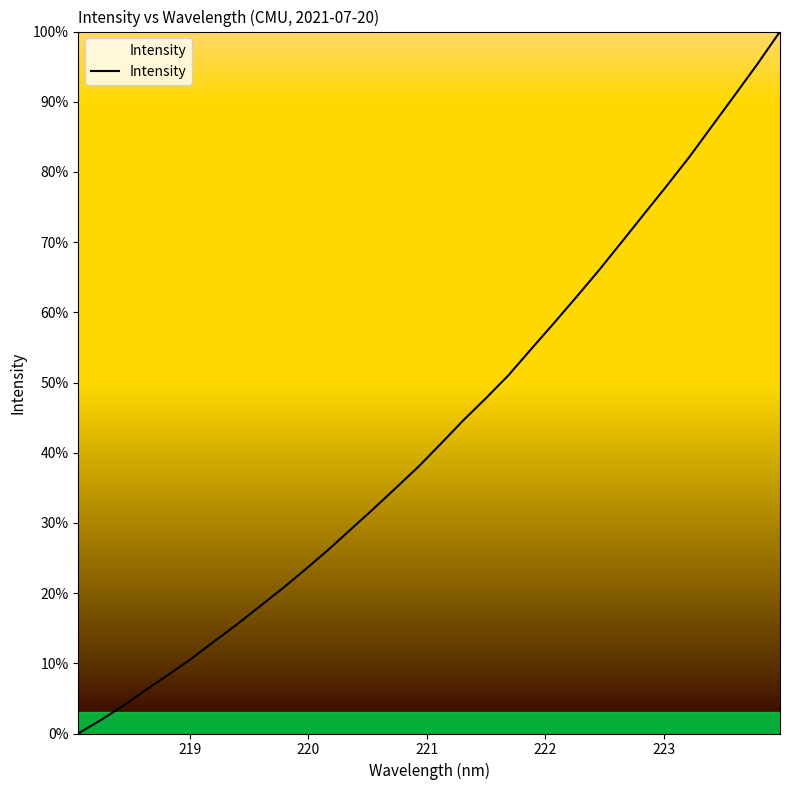

What is the maximum value shown in the chart?

100.0